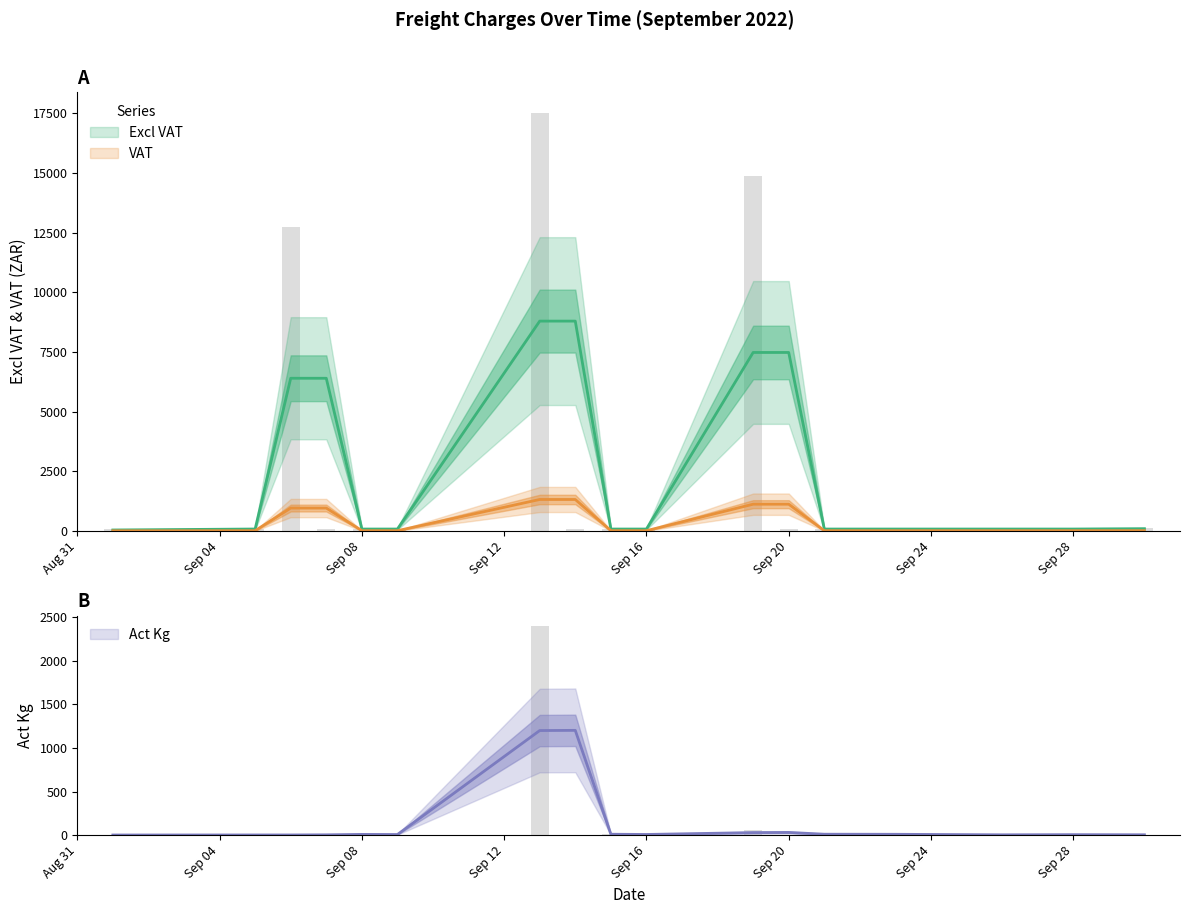

True or false: Excl VAT has a value of 80.7 at Sep 28.

True